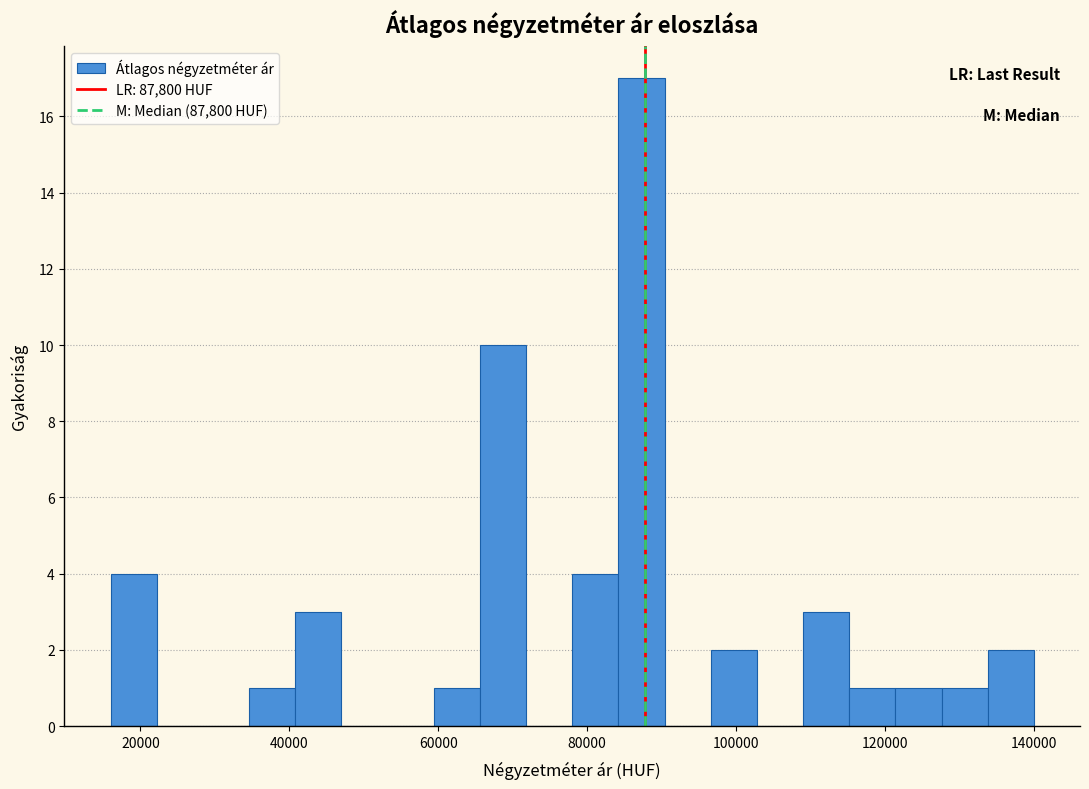

Read against the x-axis, roughly where is the centre of the tallest bar?

88000